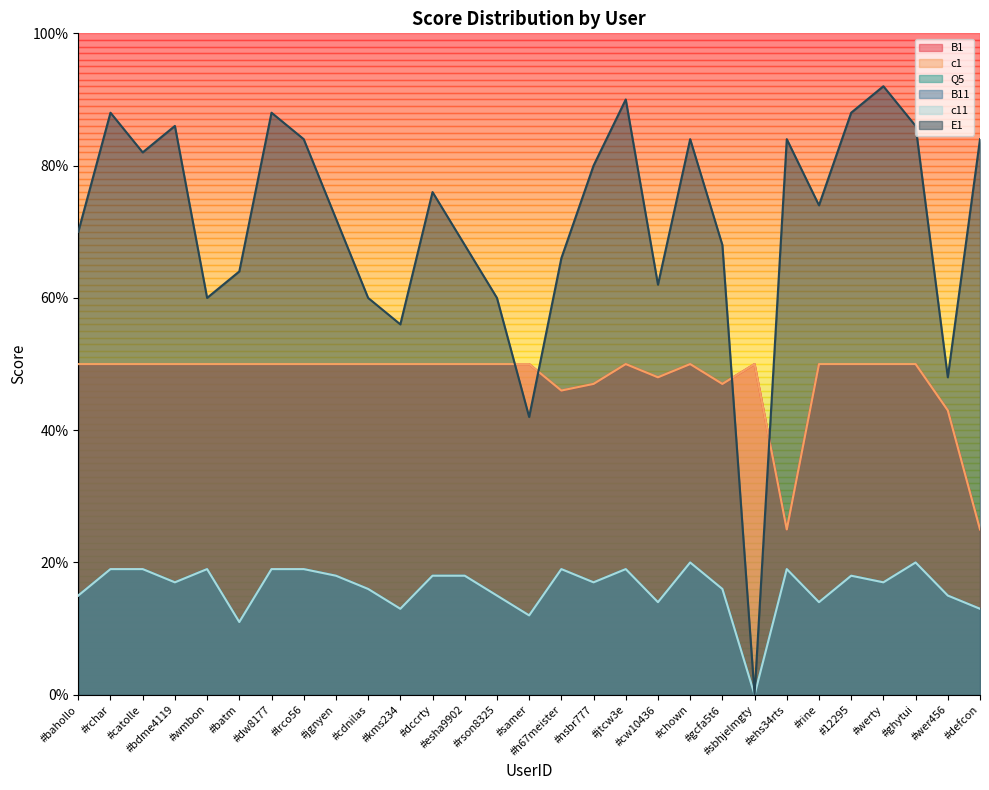

At which category is the sum across all series the highest?

#jtcw3e